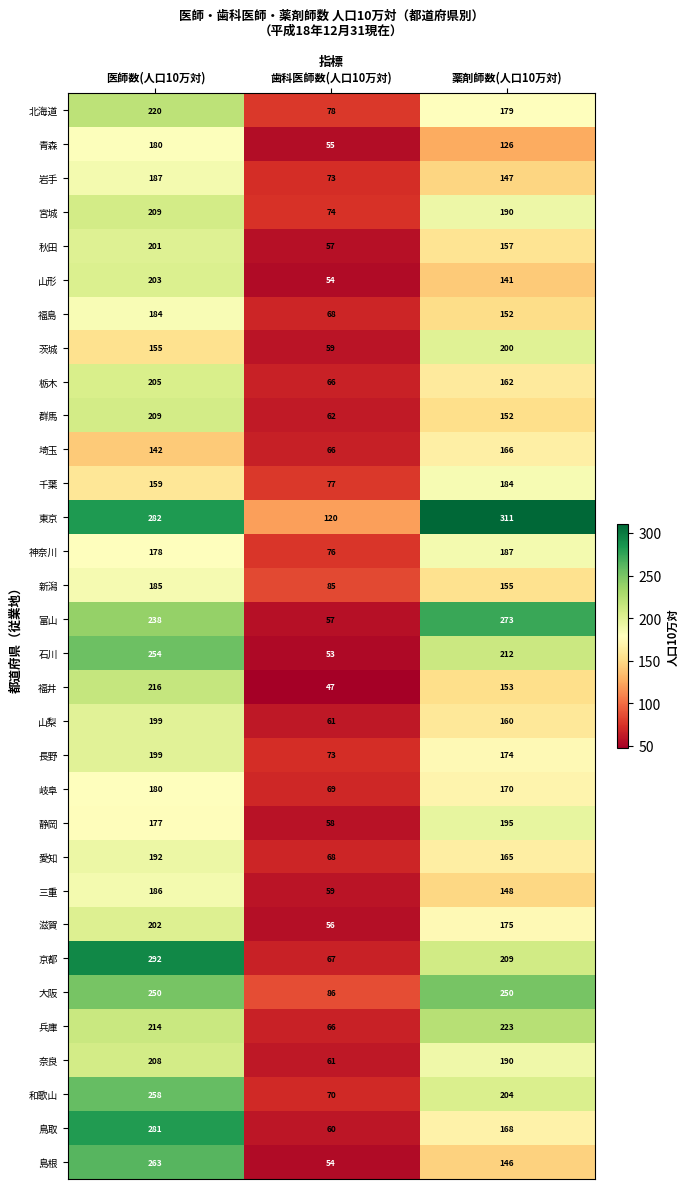

At which label is 島根 closest to 158?

薬剤師数(人口10万対)